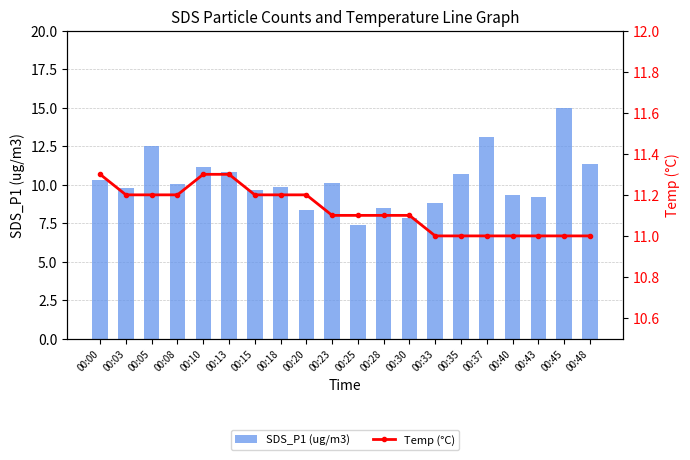

List the series in order of their overall mean, highest first.

Temp (°C), SDS_P1 (ug/m3)